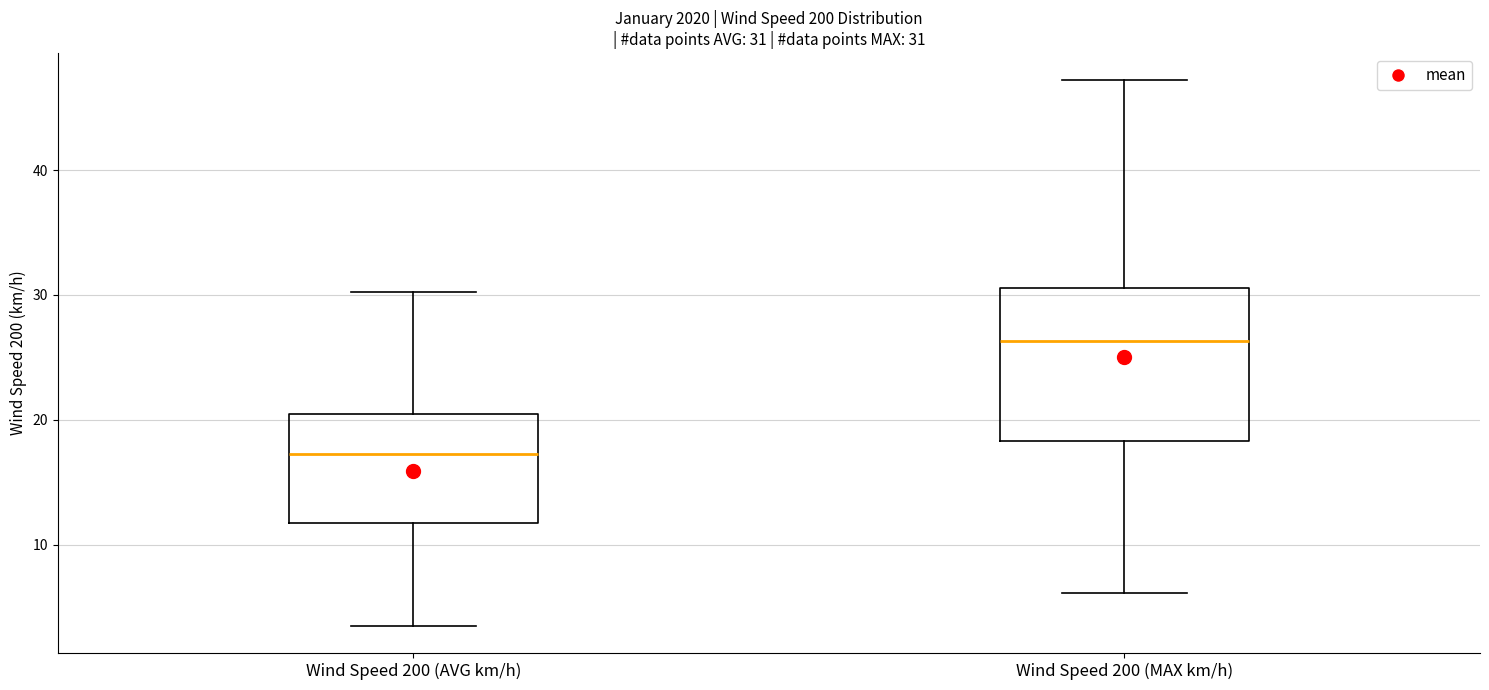

Which box's median line is the highest?

Wind Speed 200 (MAX km/h)